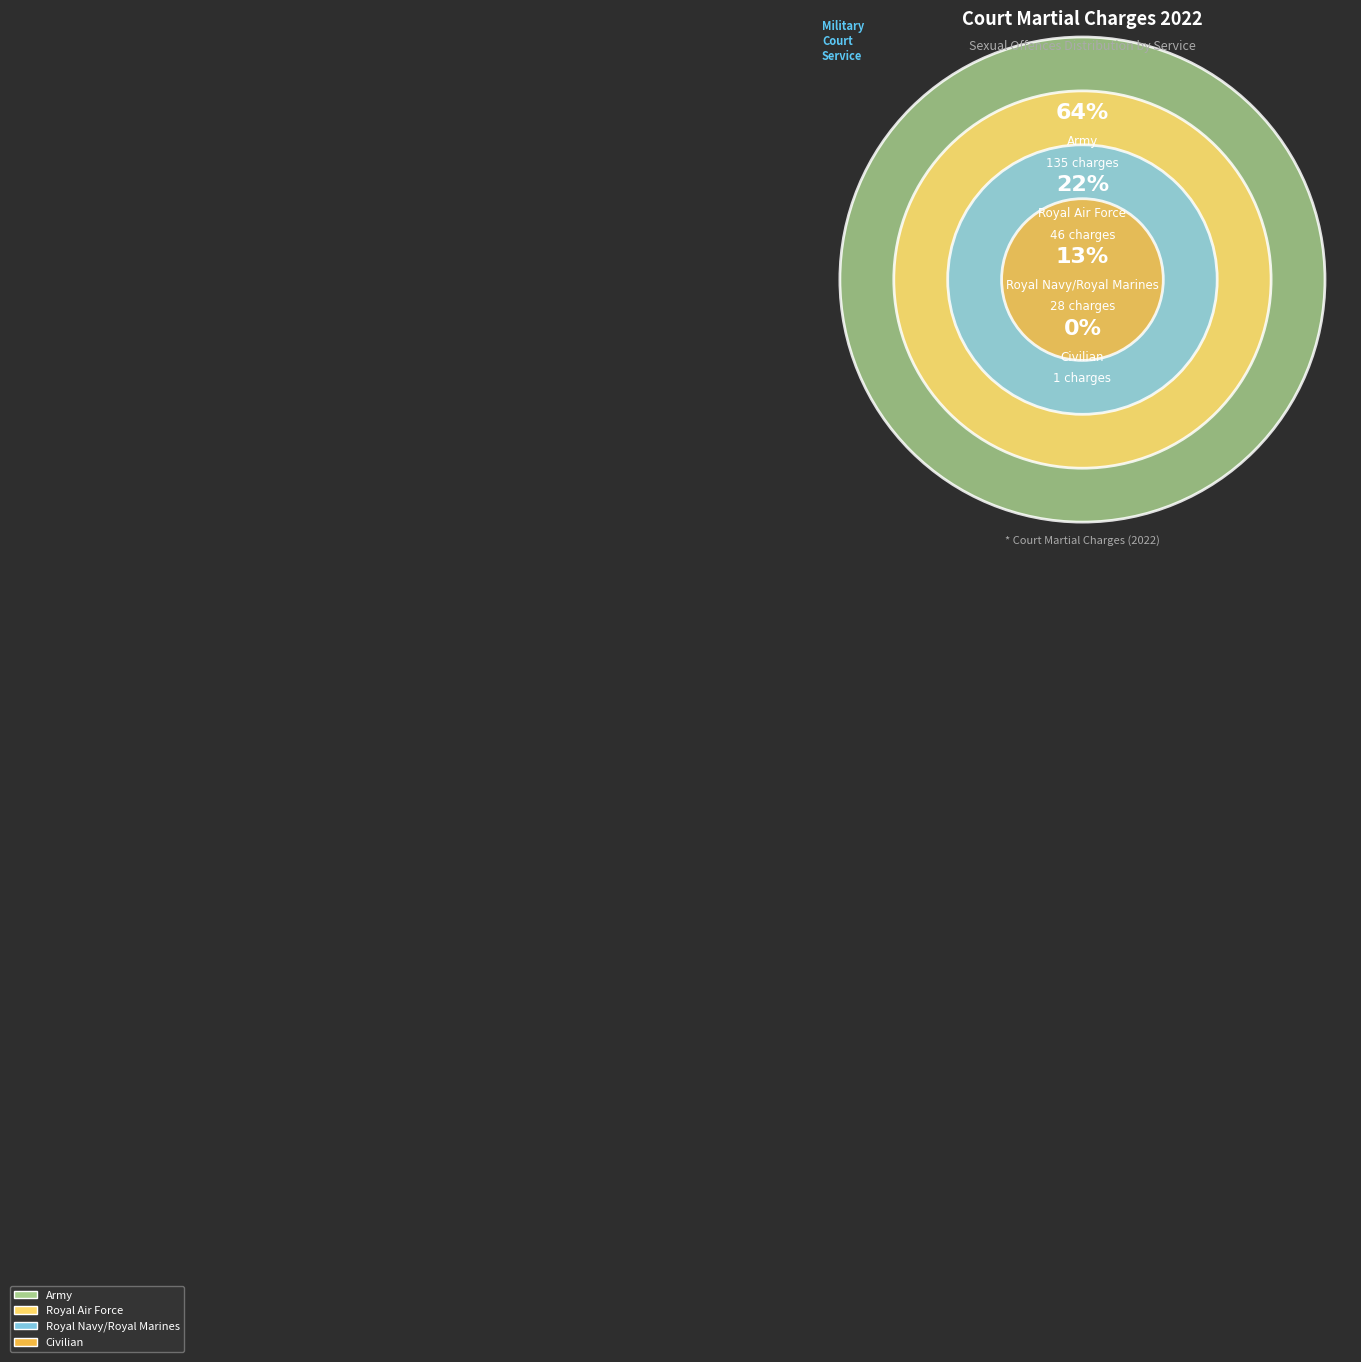

To the nearest percent, what percentage of the pie is Royal Navy/Royal Marines?

13%